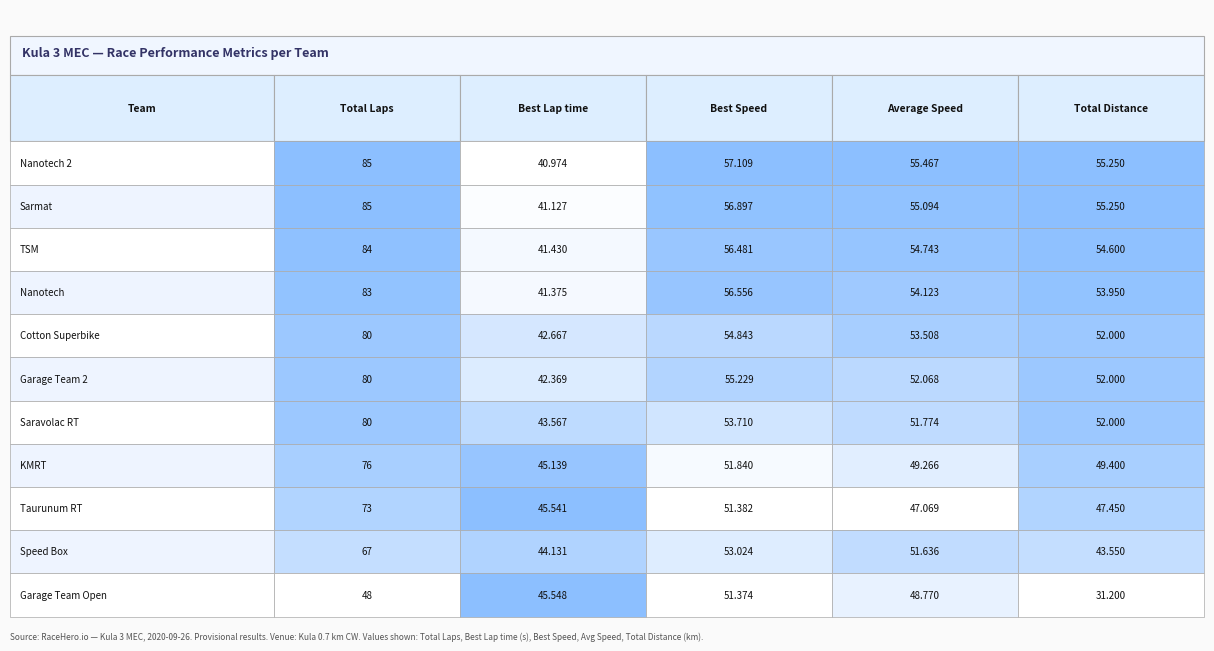

Read the Nanotech 2 value at Total Laps.

85.0